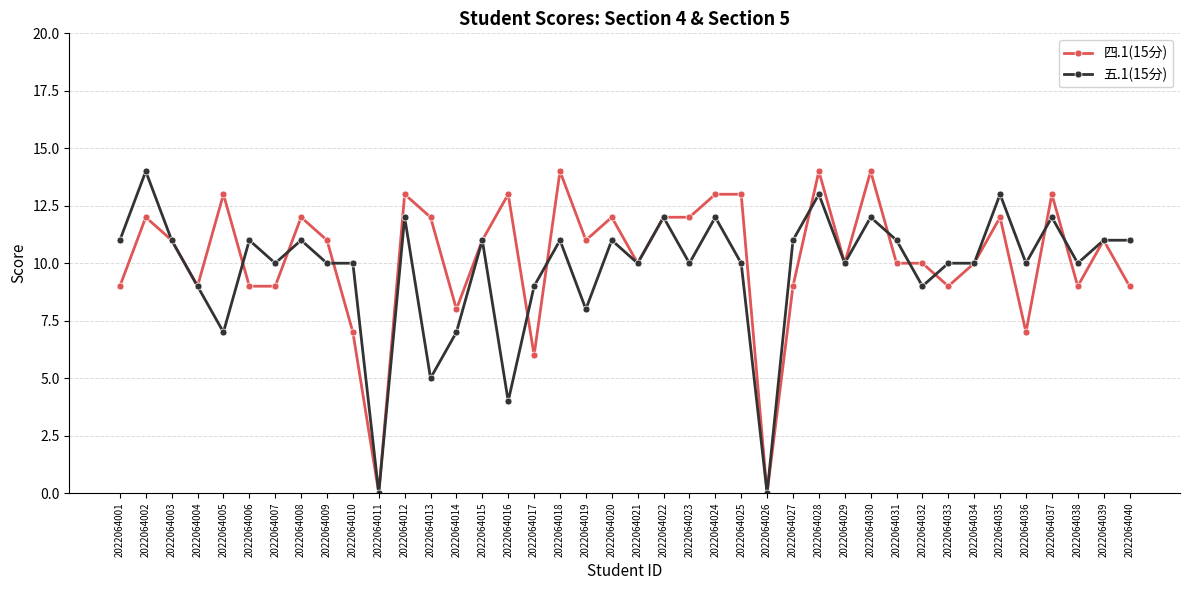

What is the spread (max minus min) of values at 2022064001?

2